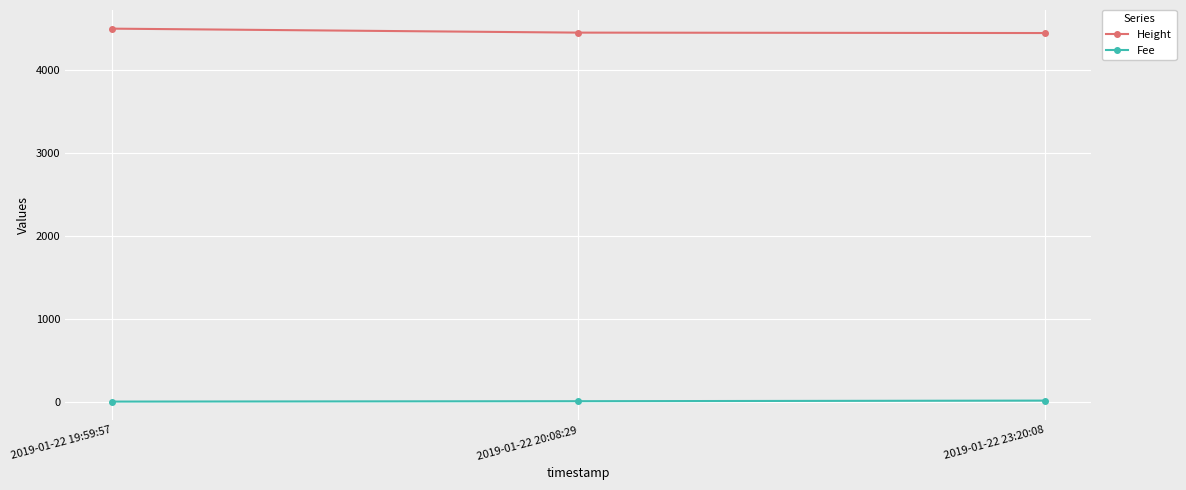

At how many categories does at least one series exceed 909?

3